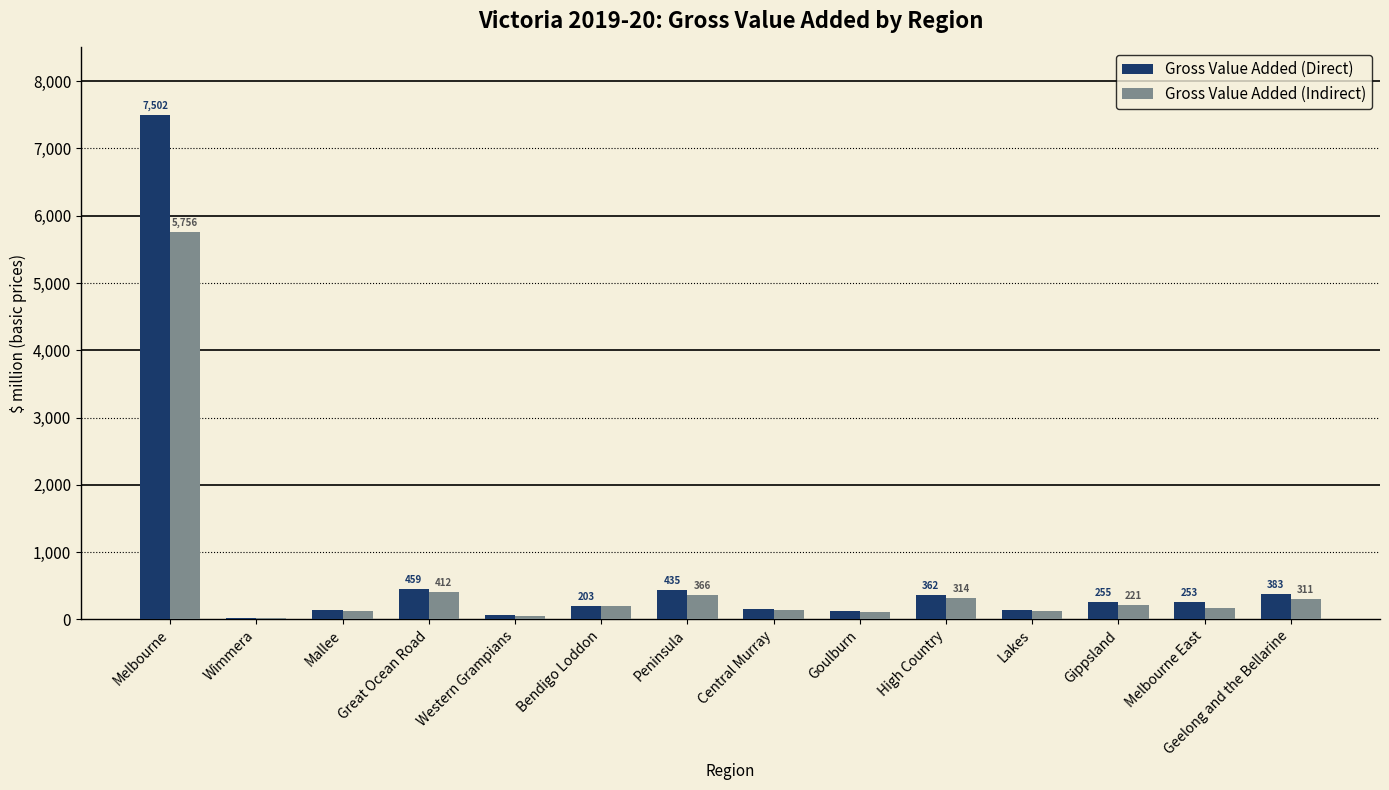

What is the maximum value shown in the chart?

7501.6